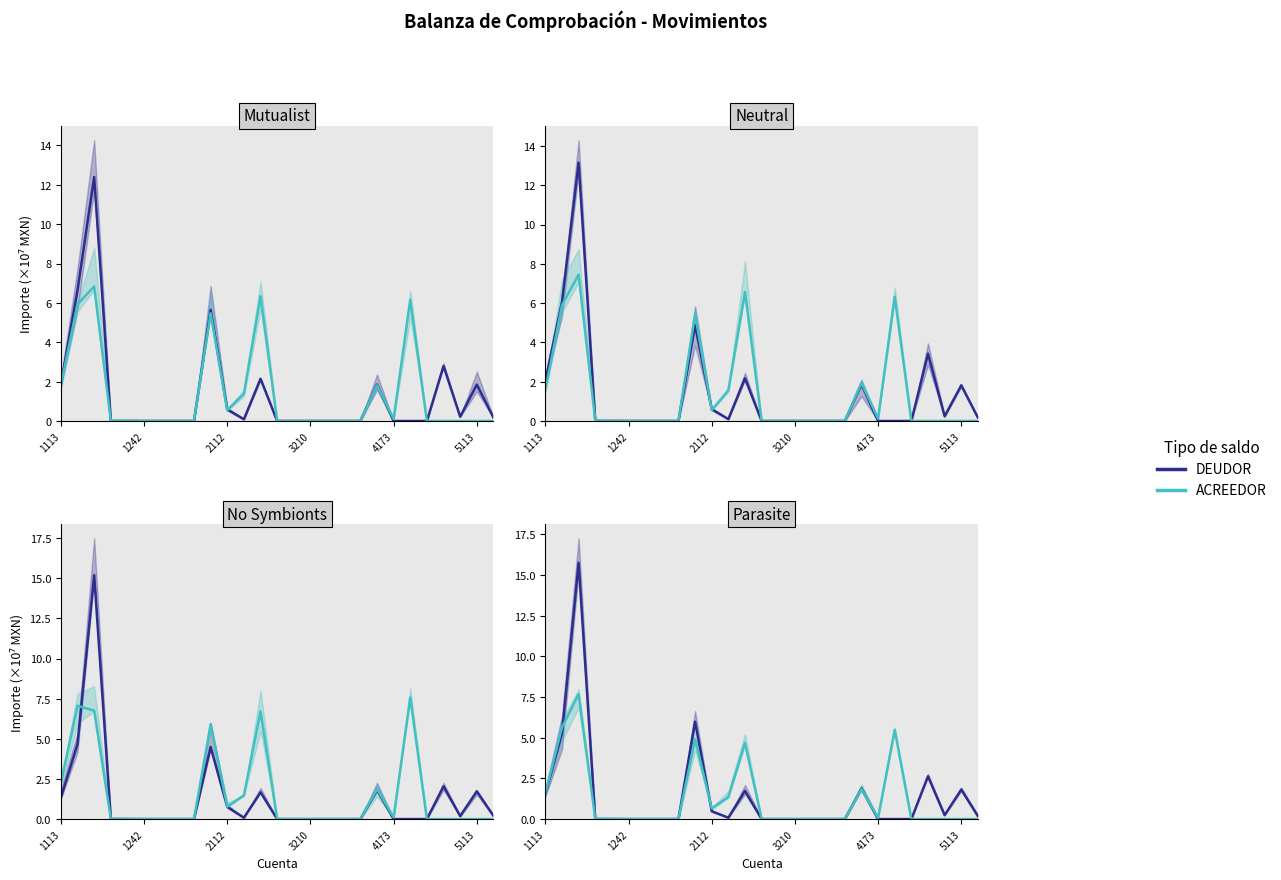

What are all the series names shown in the legend?

DEUDOR, ACREEDOR